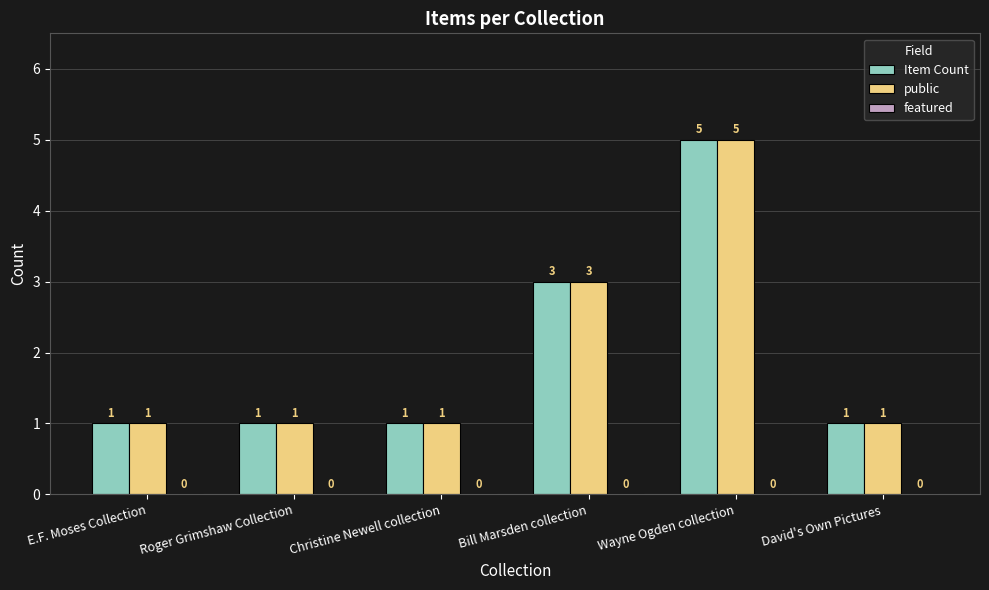

True or false: public has a value of 2 at Christine Newell collection.

False